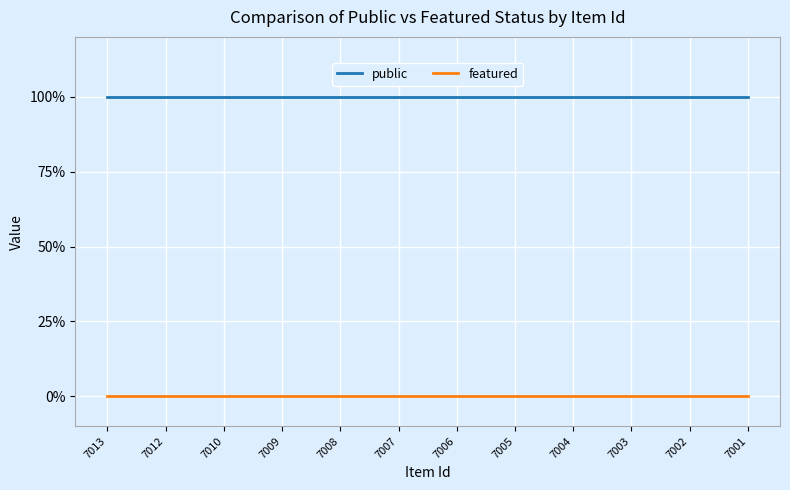

Between 7006 and 7007, which is larger?

7006